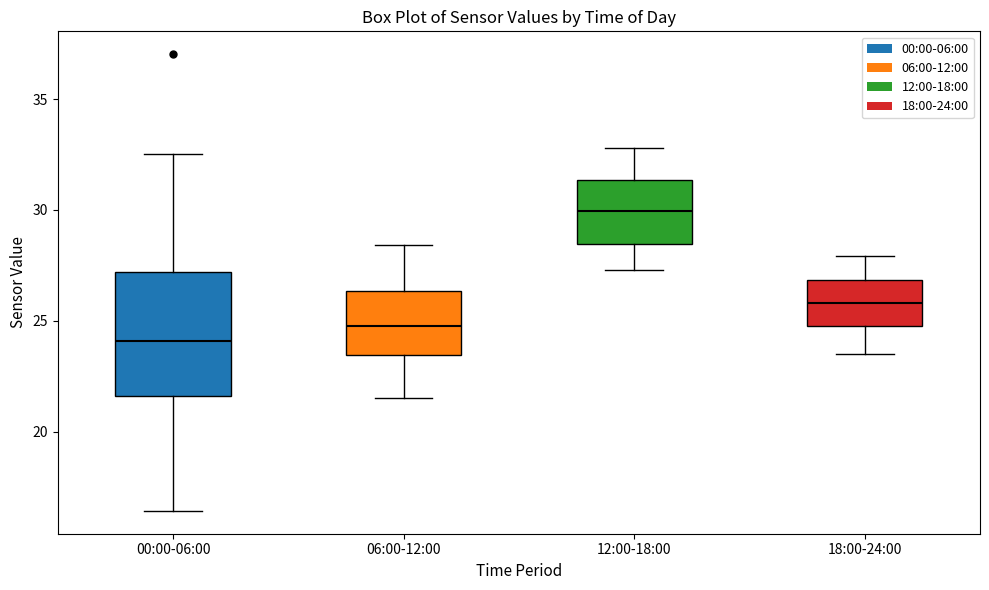

Reading left to right, transcribe this box plot: for each box, give where its median line is, the range the box spans, and where its two whiskers end, as read against the y-axis. The values are not printed on the chart, so give them approximately, as read against the axis.

00:00-06:00: median 24.0, box 21.5 to 27.0, whiskers 16.5 to 32.5
06:00-12:00: median 25.0, box 23.5 to 26.5, whiskers 21.5 to 28.5
12:00-18:00: median 30.0, box 28.5 to 31.5, whiskers 27.5 to 33.0
18:00-24:00: median 26.0, box 25.0 to 27.0, whiskers 23.5 to 28.0